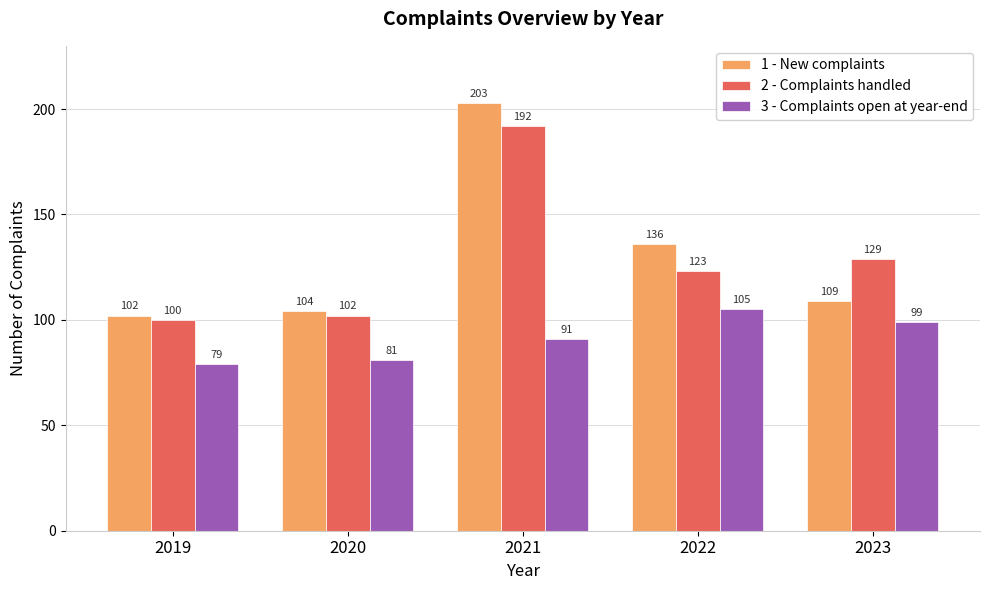

Reading right to left, what are all the values shown in this chart?

1 - New complaints: 2023=109	2022=136	2021=203	2020=104	2019=102
2 - Complaints handled: 2023=129	2022=123	2021=192	2020=102	2019=100
3 - Complaints open at year-end: 2023=99	2022=105	2021=91	2020=81	2019=79